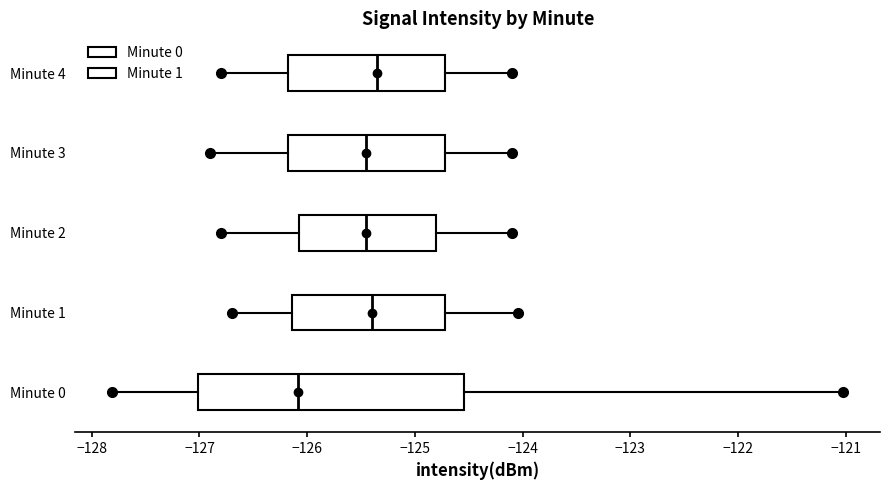

Which box's median line is the furthest to the left?

Minute 0